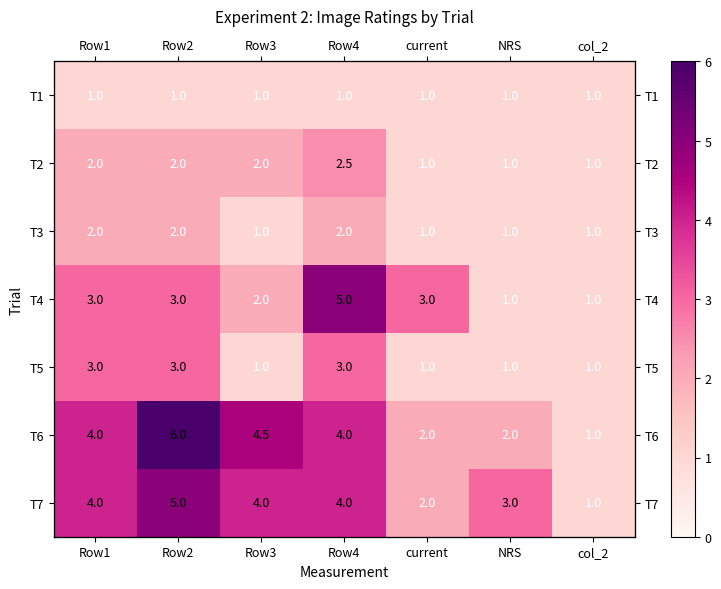

What is the minimum value shown in the chart?

1.0